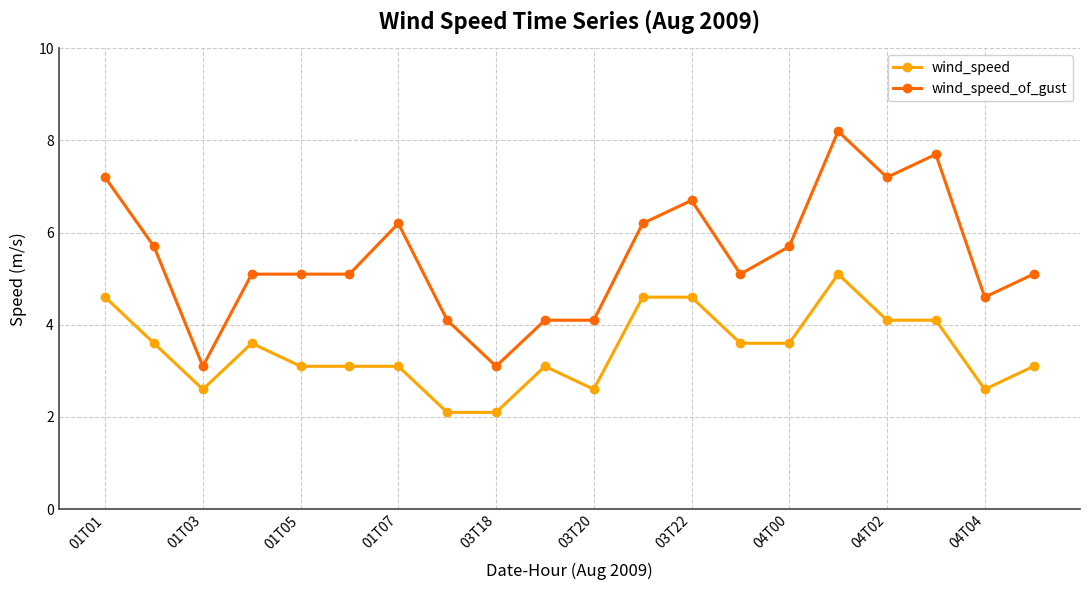

At how many categories does at least one series exceed 3?

20